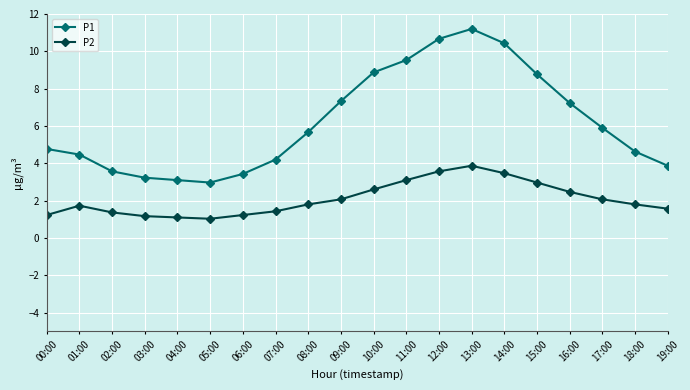

What is the minimum value for P2?

1.0